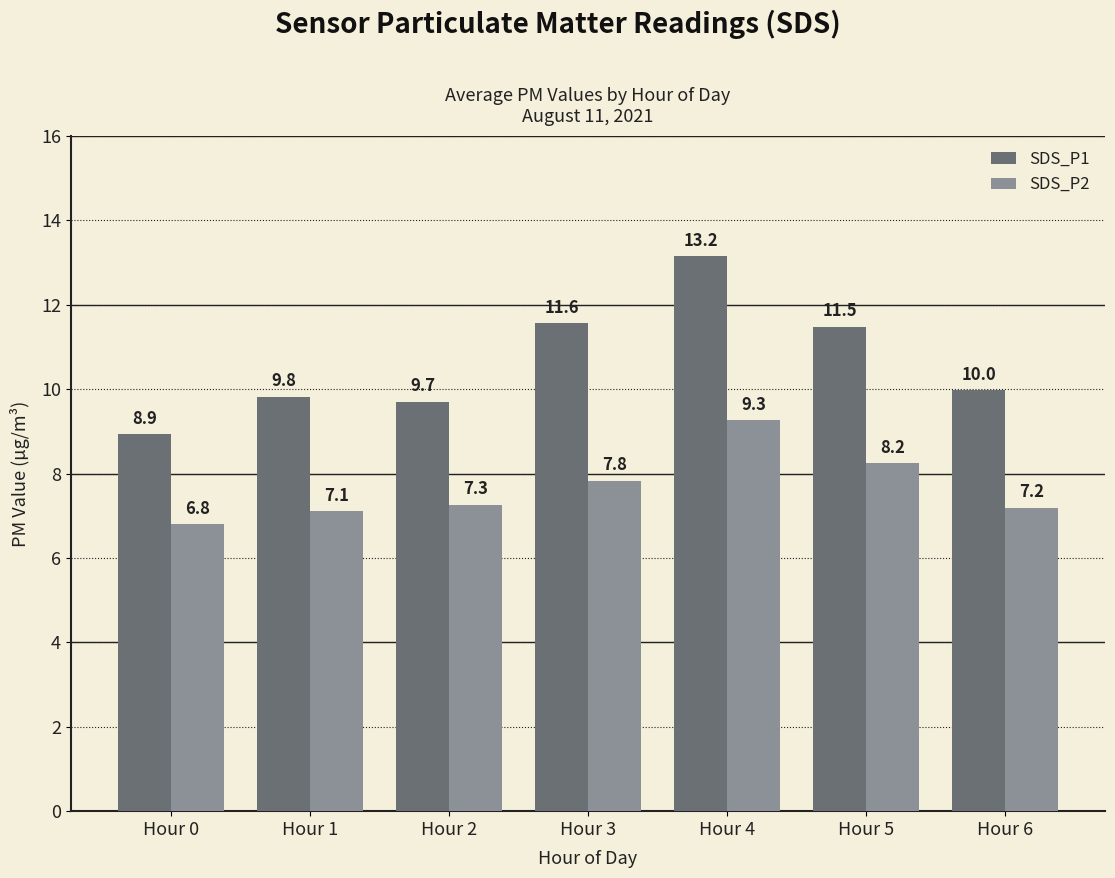

At which label does SDS_P2 reach its minimum?

Hour 0